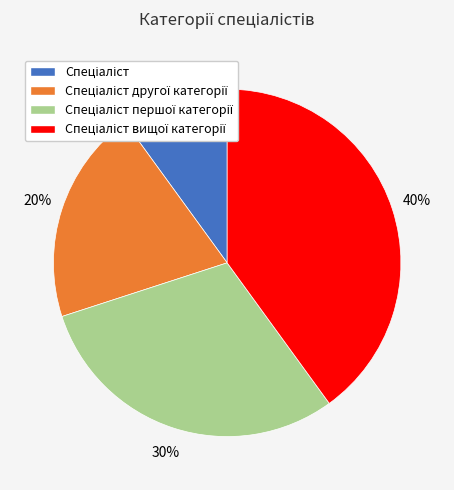

To the nearest percent, what is the average slice percentage?

25%